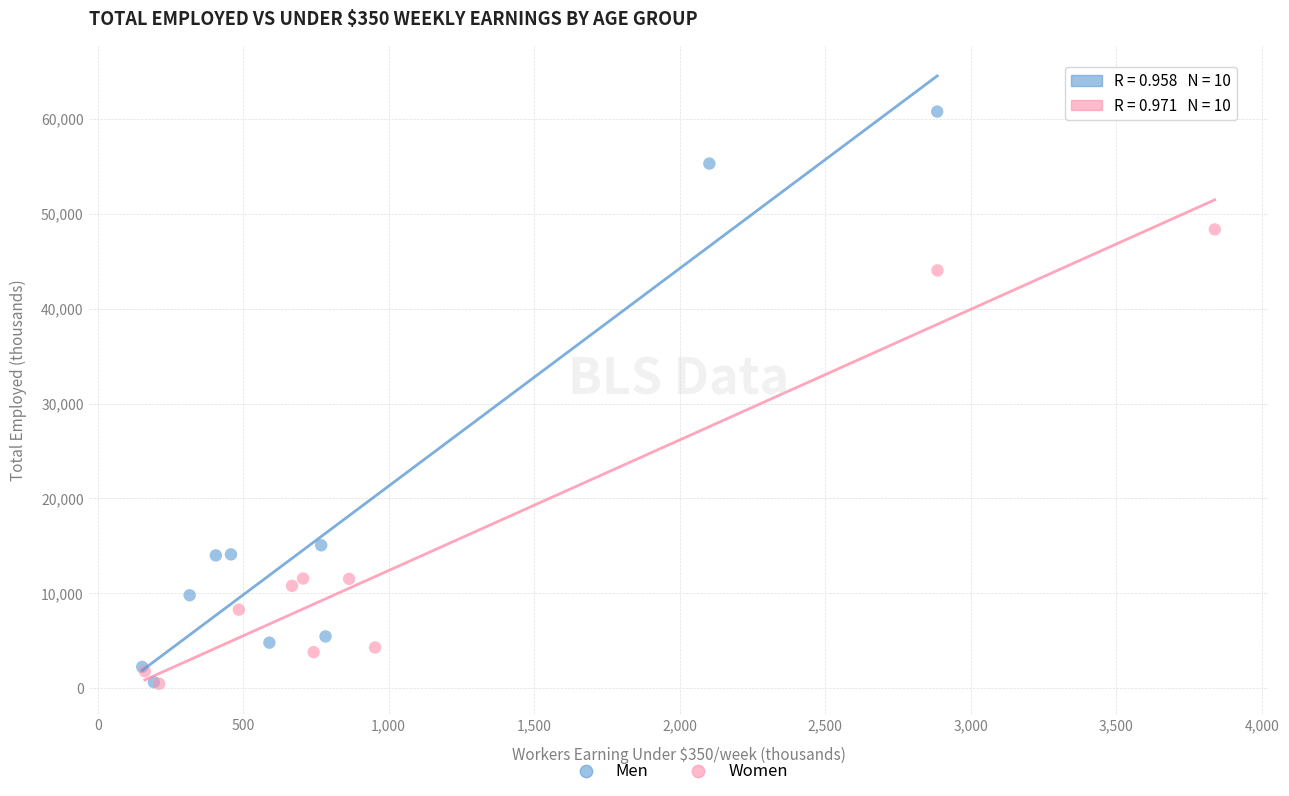

Which series reaches the maximum Y coordinate?

Men